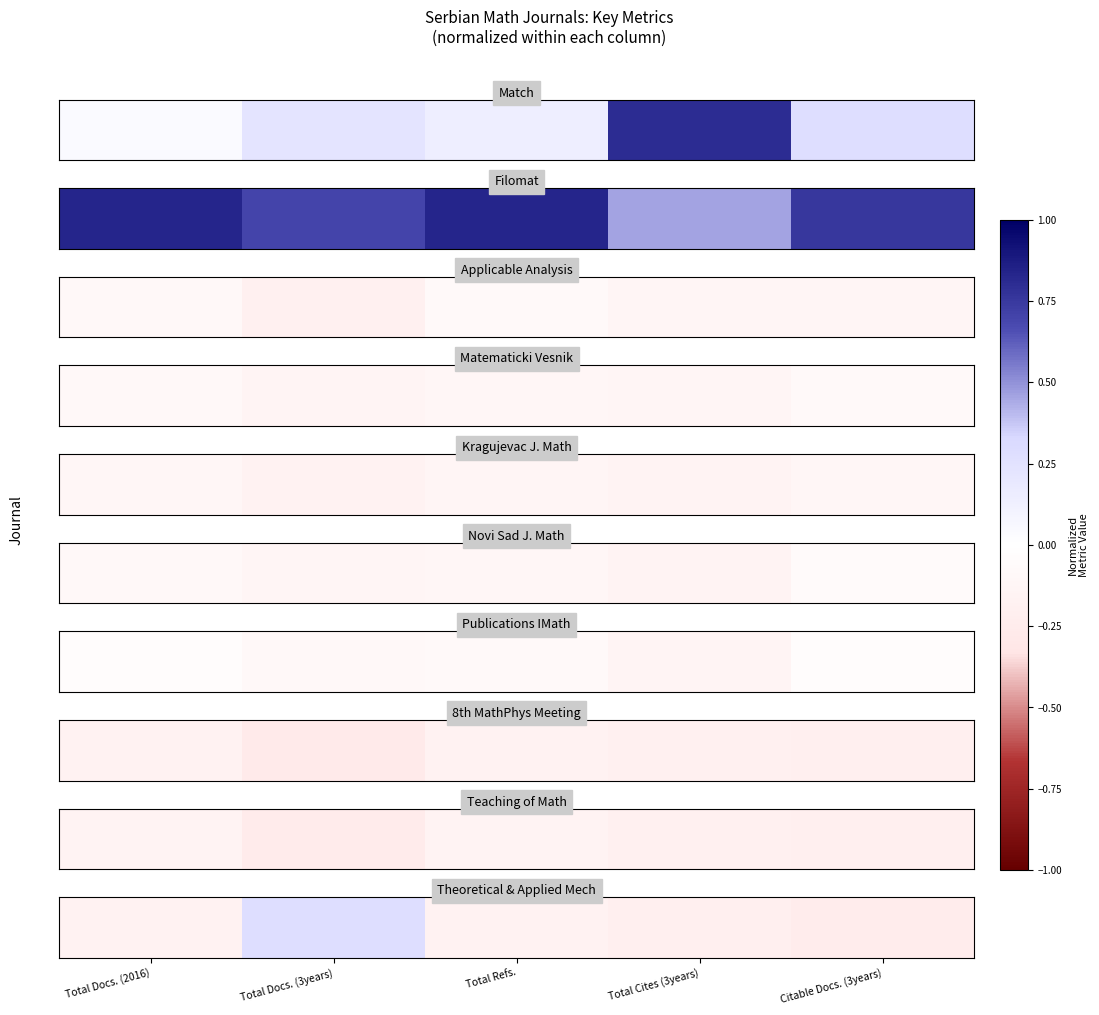

At which category does the chart reach its peak across all series?

Total Docs. (3years)